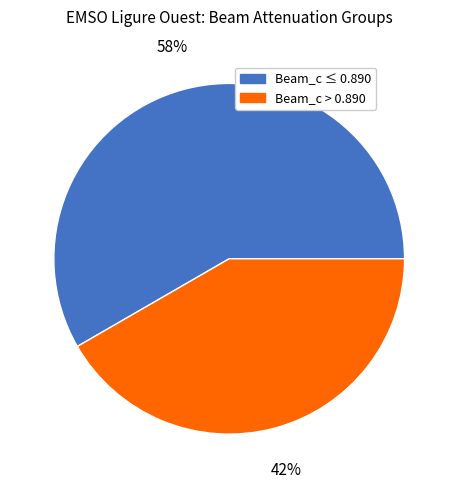

Is there a majority slice in this chart?

Yes